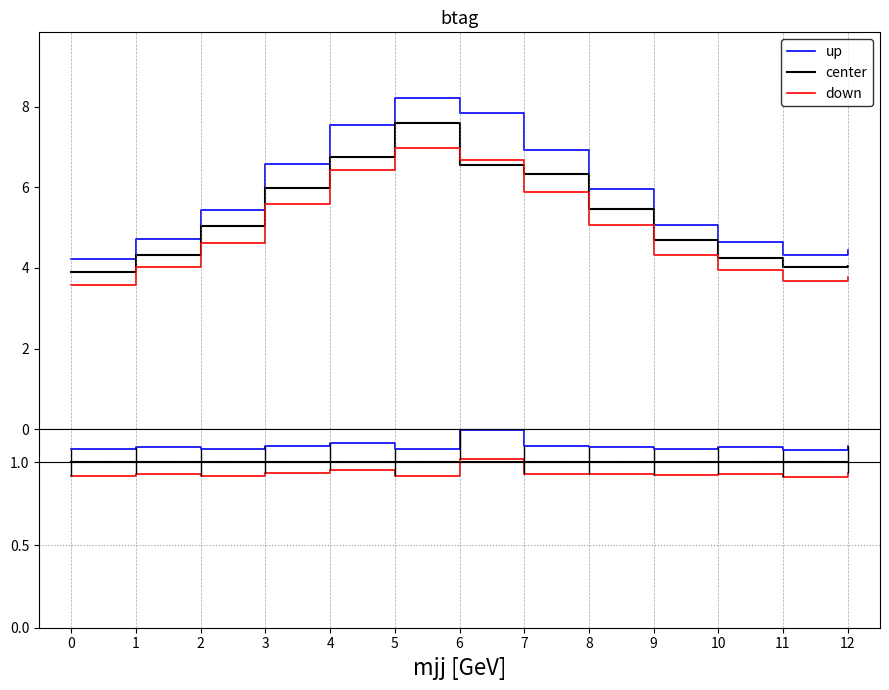

Count the number of data series in this chart.

3